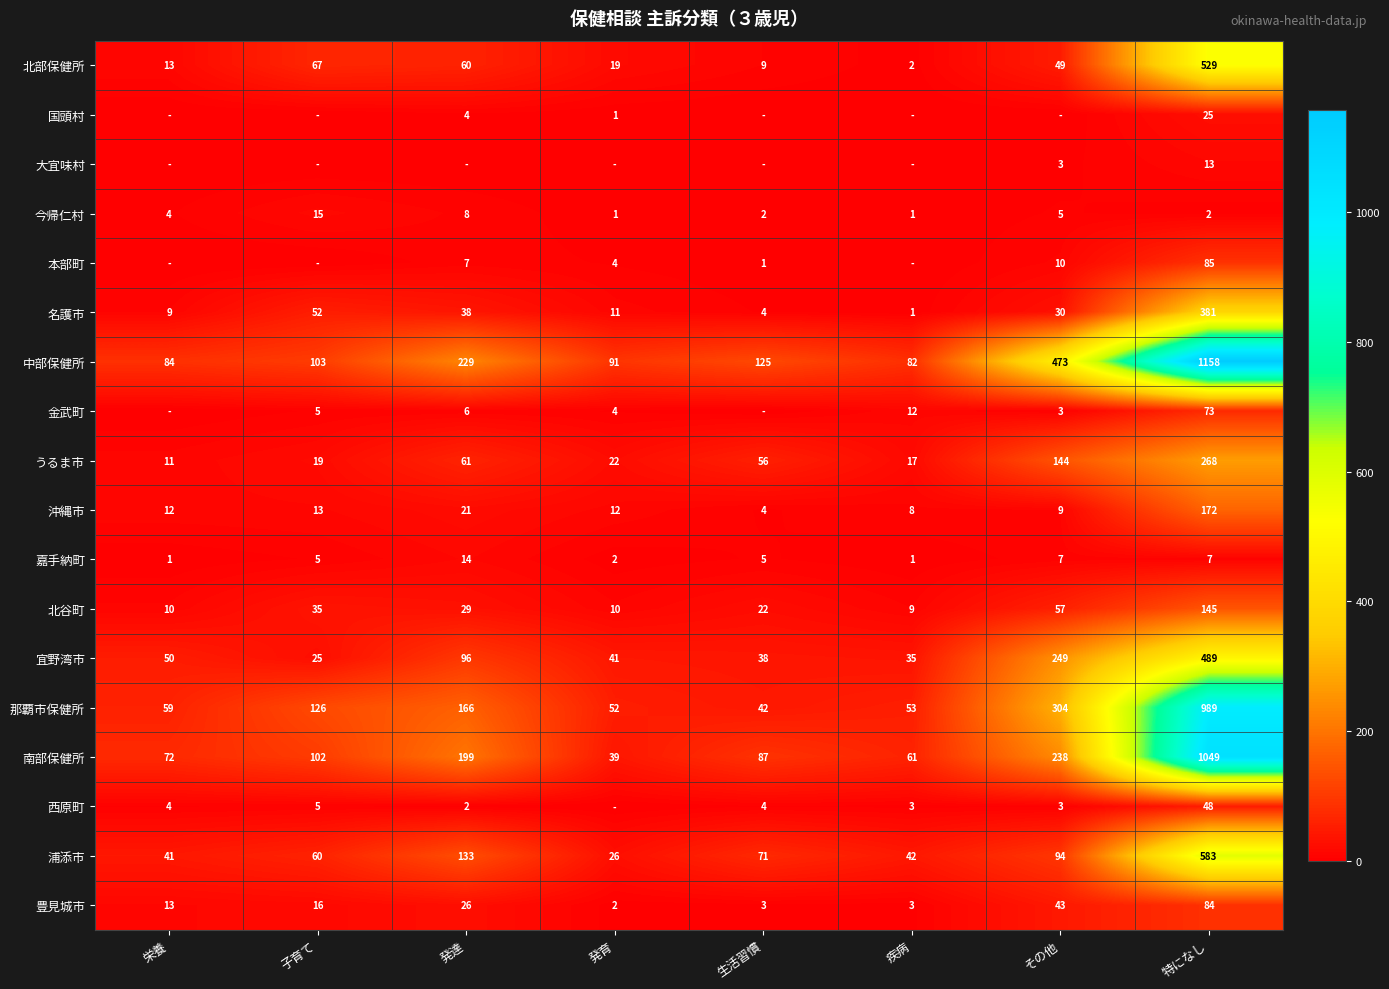

What is the difference between the maximum and minimum values in the 南部保健所 series?

1010